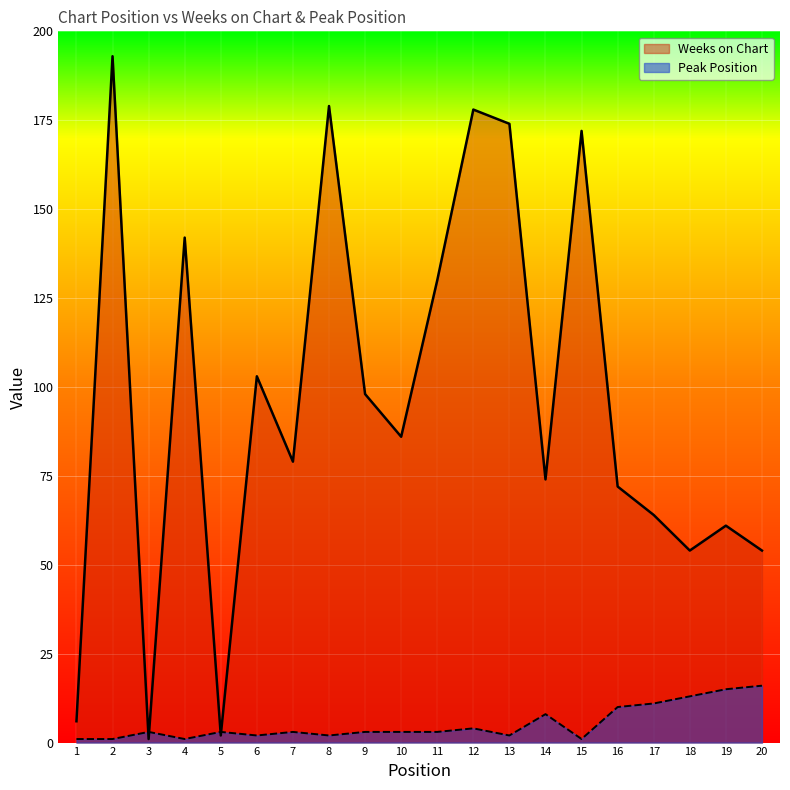

At how many categories does at least one series exceed 165?

5